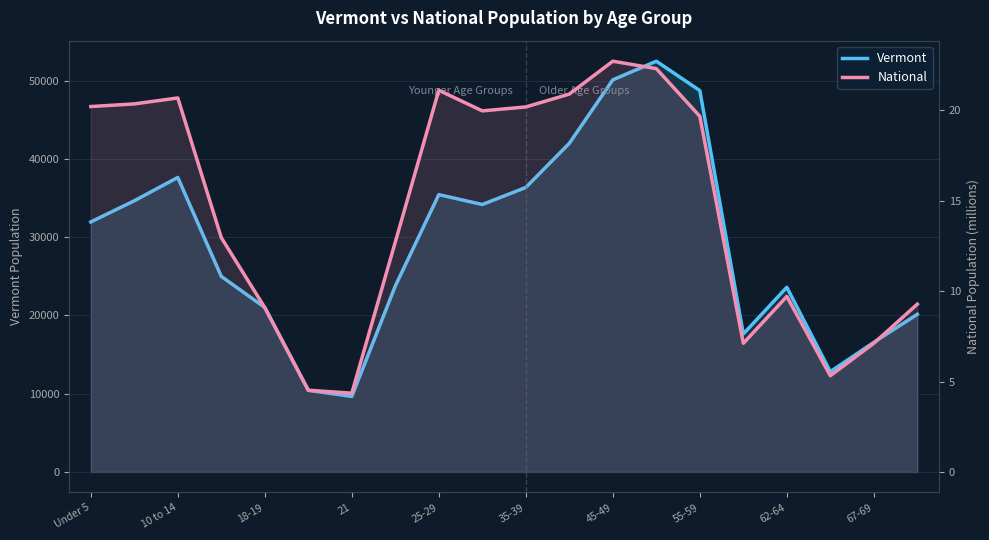

How many data points does each series have?

20